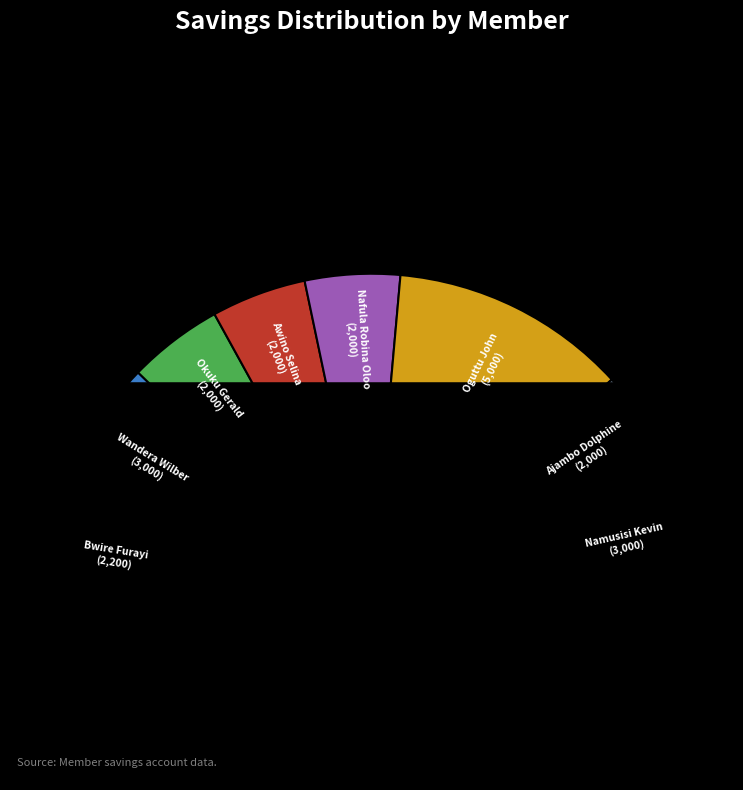

What is the total percentage of Namusisi Kevin and Ajambo Dolphine?

23.6%